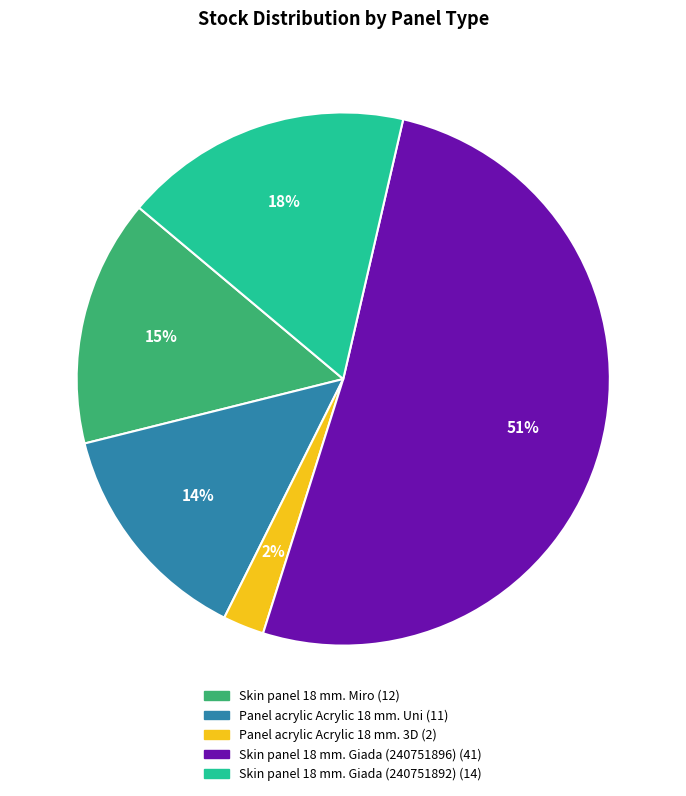

The Skin panel 18 mm. Miro slice represents 15% of the pie. True or false?

True